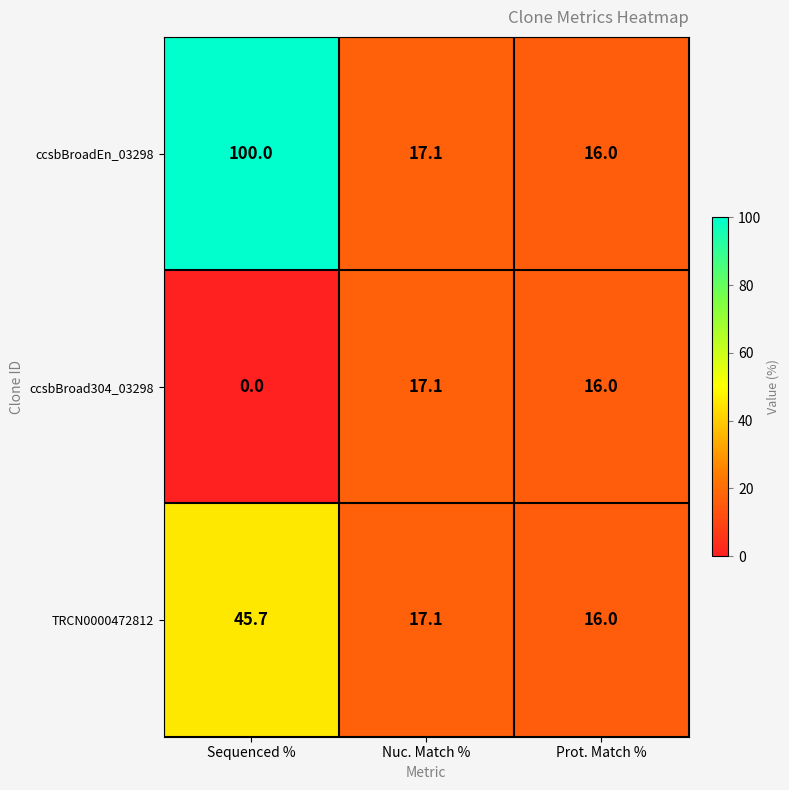

Is it true that ccsbBroad304_03298 equals 16.0 at Prot. Match %?

True